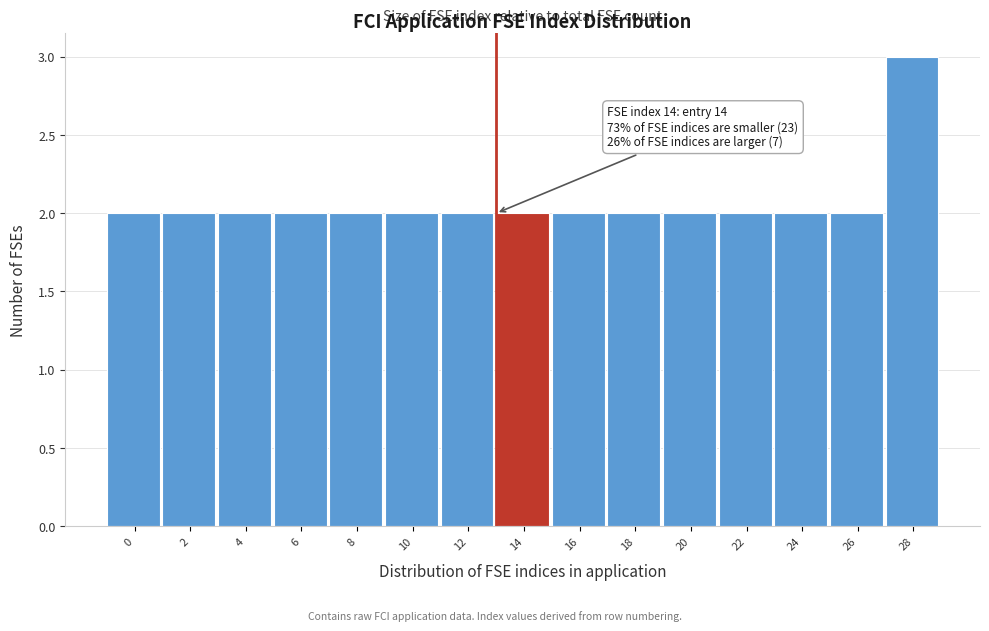

Reading left to right, transcribe all the data shown in this chart.

0=2	2=2	4=2	6=2	8=2	10=2	12=2	14=2	16=2	18=2	20=2	22=2	24=2	26=2	28=3